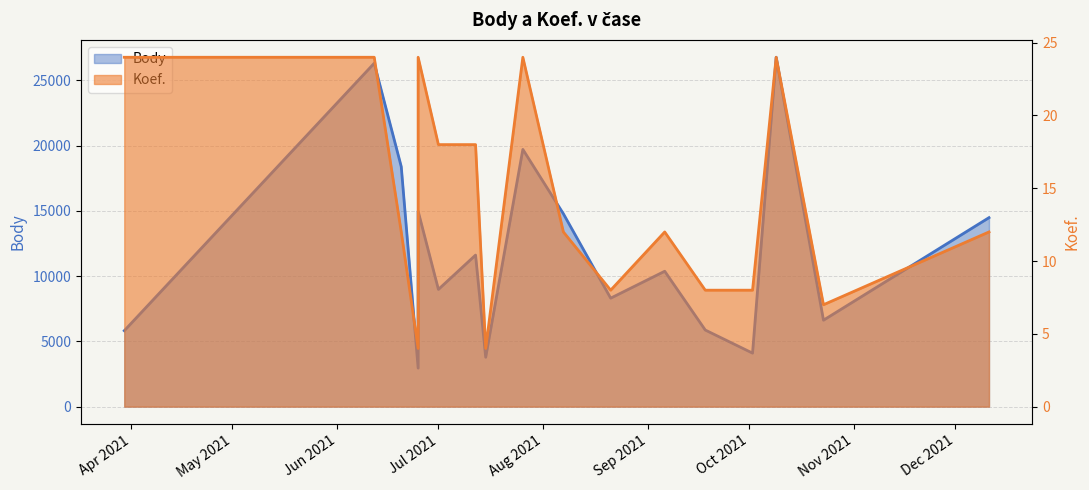

What is the total value across all series at 2021-06-20?

18400